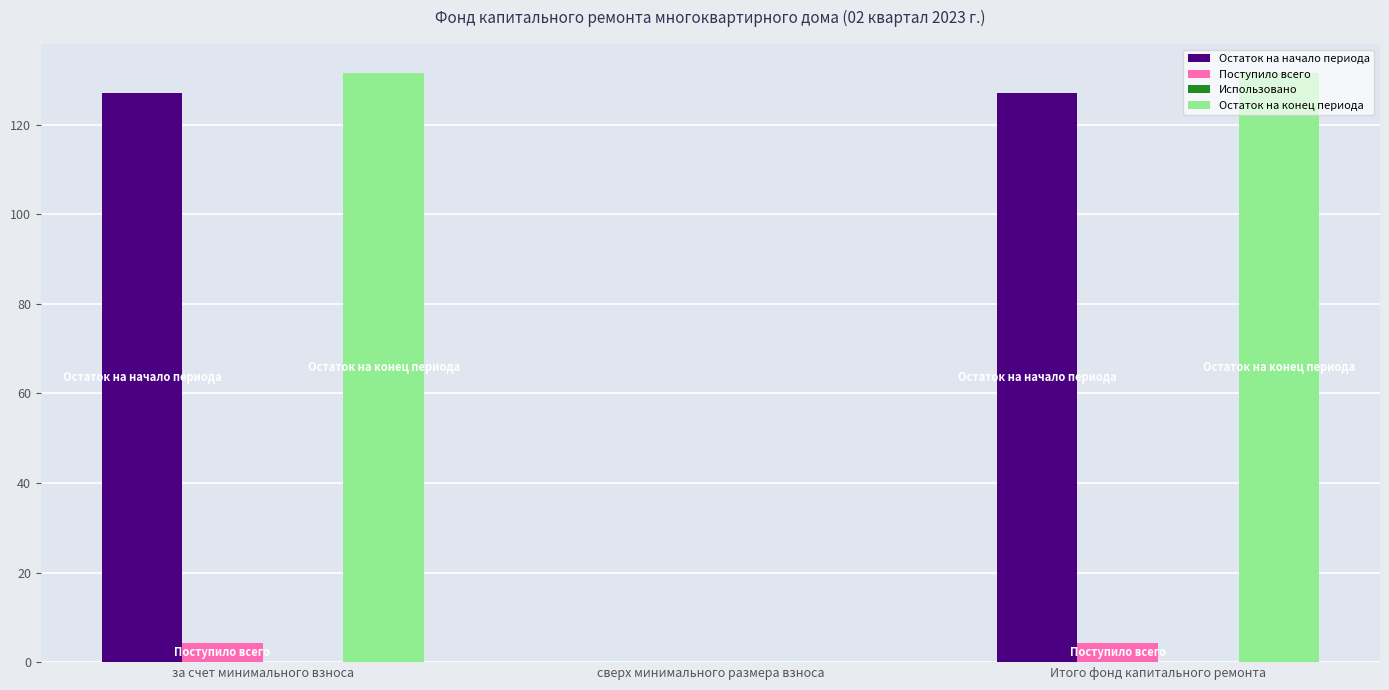

Read the Поступило всего value at за счет минимального взноса.

4.3